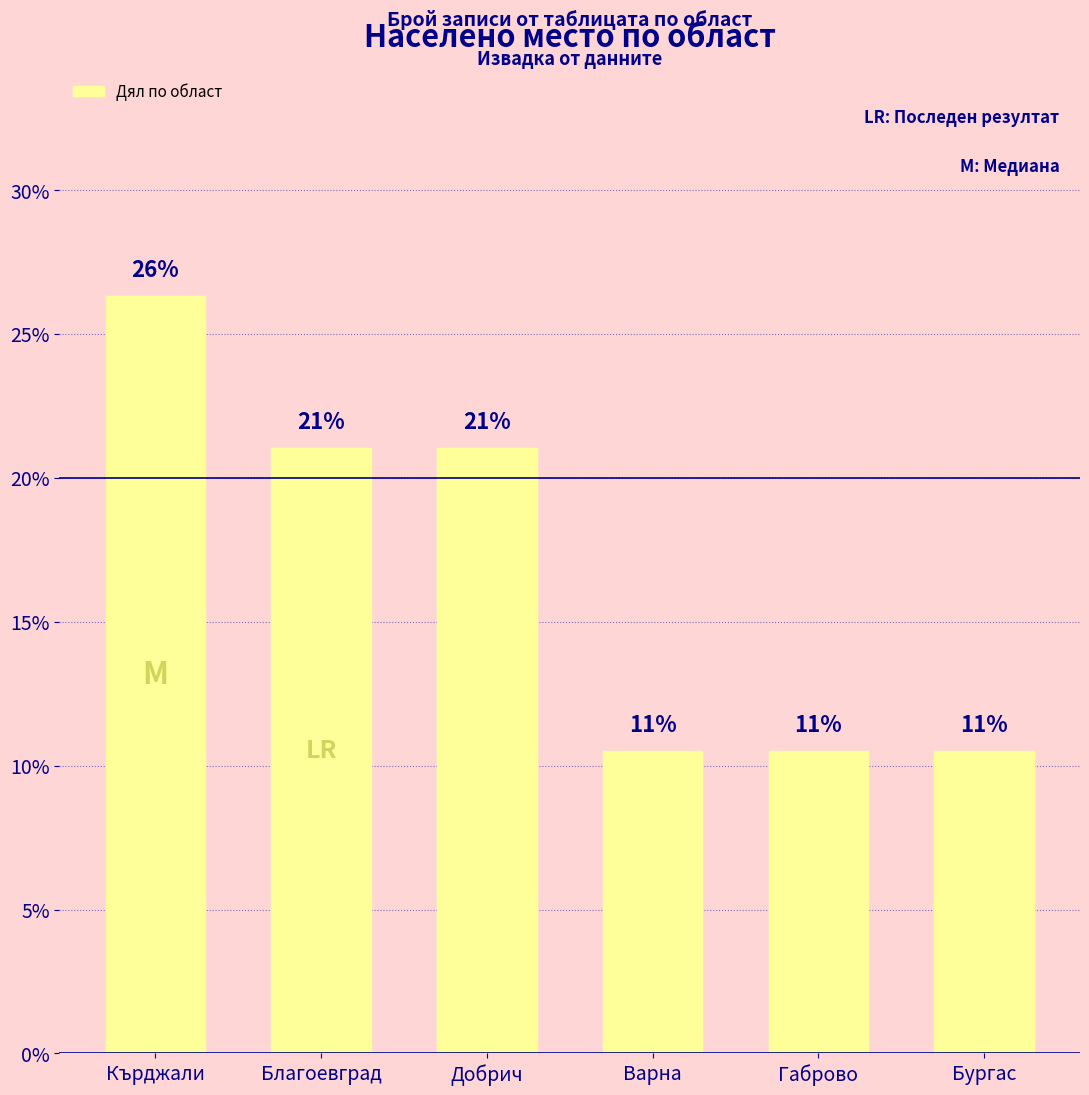

Does the chart contain any negative values?

No